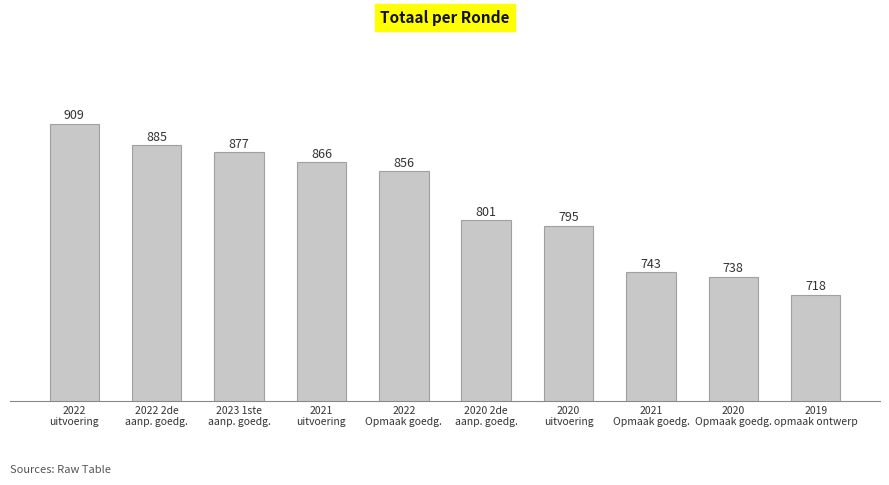

Which label corresponds to the largest value in the chart?

2022
uitvoering